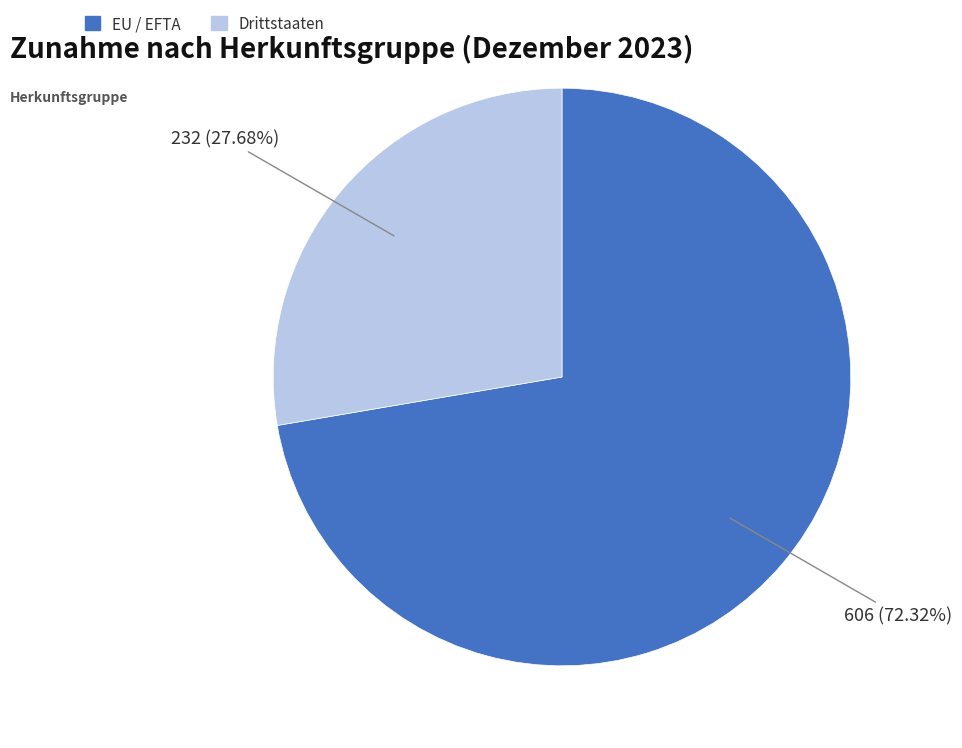

How many segments does this pie chart have?

2